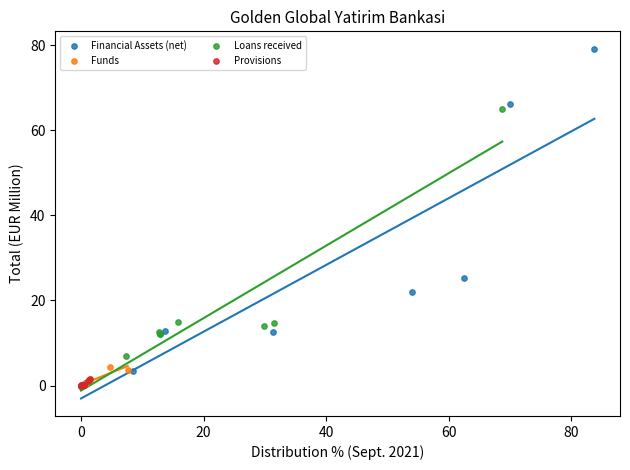

Which series contains the highest Y value?

Financial Assets (net)